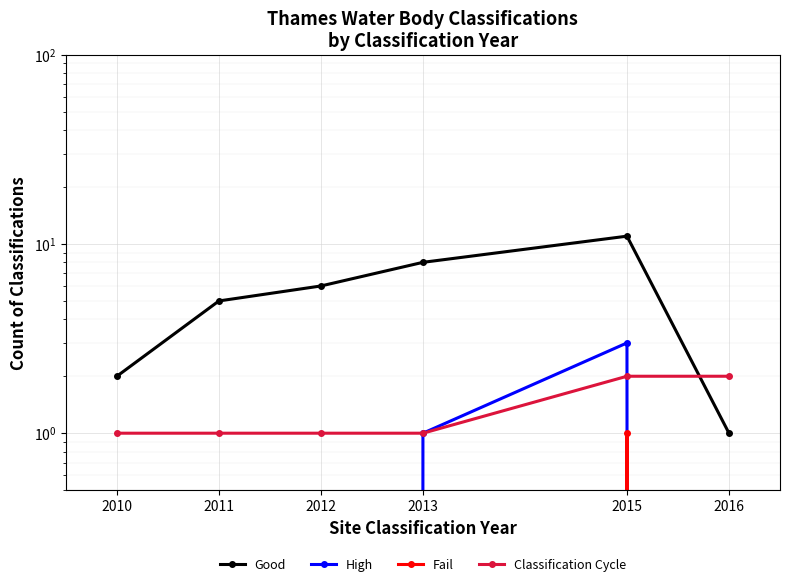

Is the value of Classification Cycle at 2016 greater than the value of High at 2013?

Yes